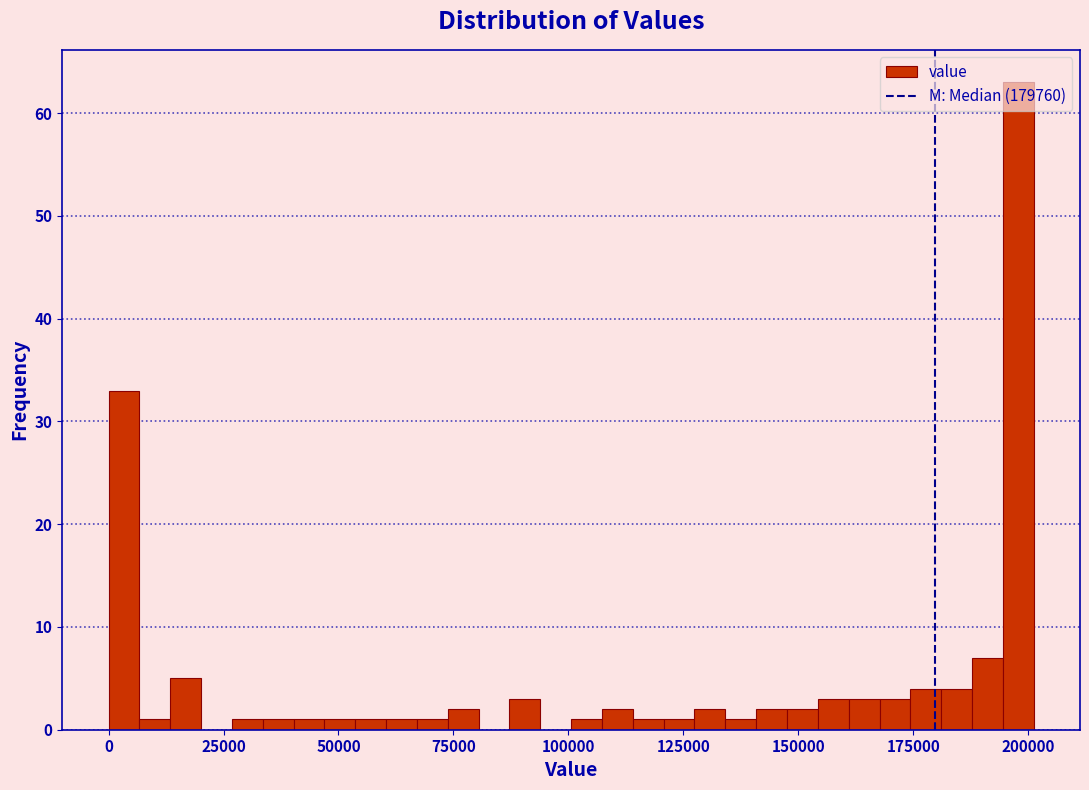

Read against the x-axis, roughly where is the centre of the tallest bar?

200000